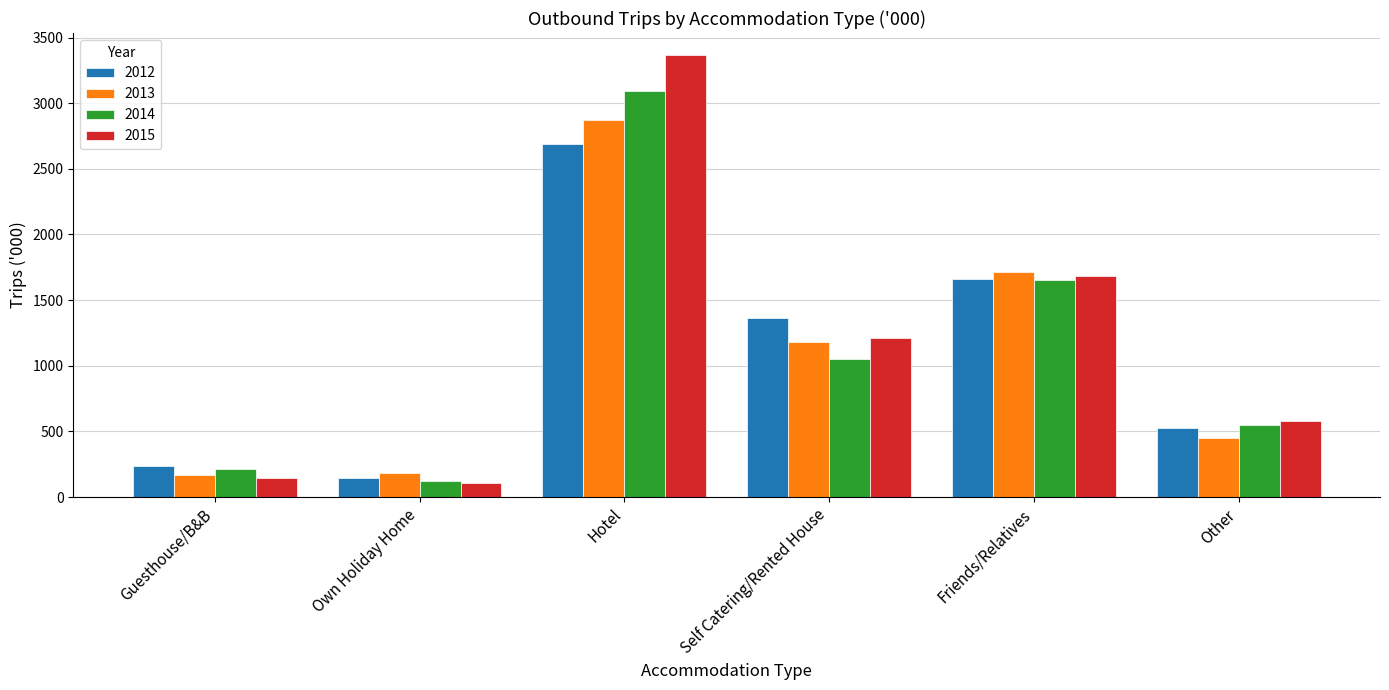

Which series changed the most between Self Catering/Rented House and Other?

2012